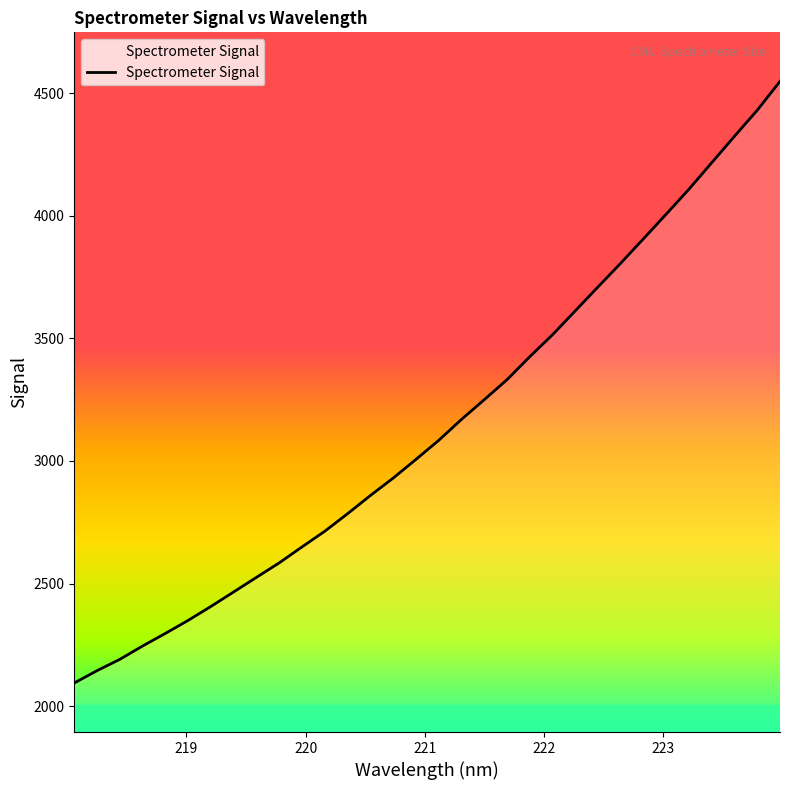

What is the difference between the maximum and minimum values?

2454.1